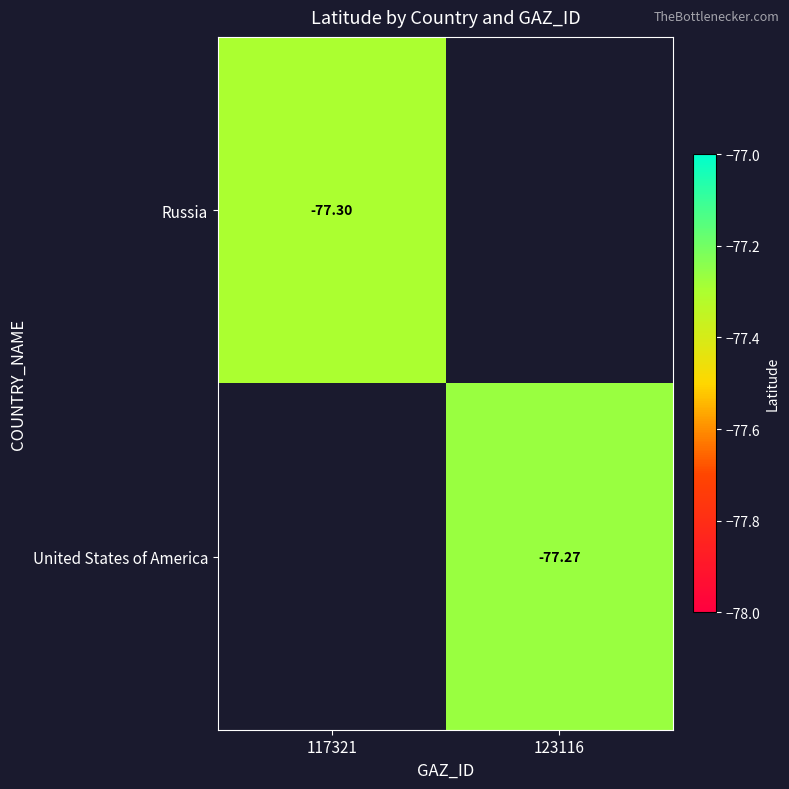

At which category does the chart reach its peak across all series?

123116